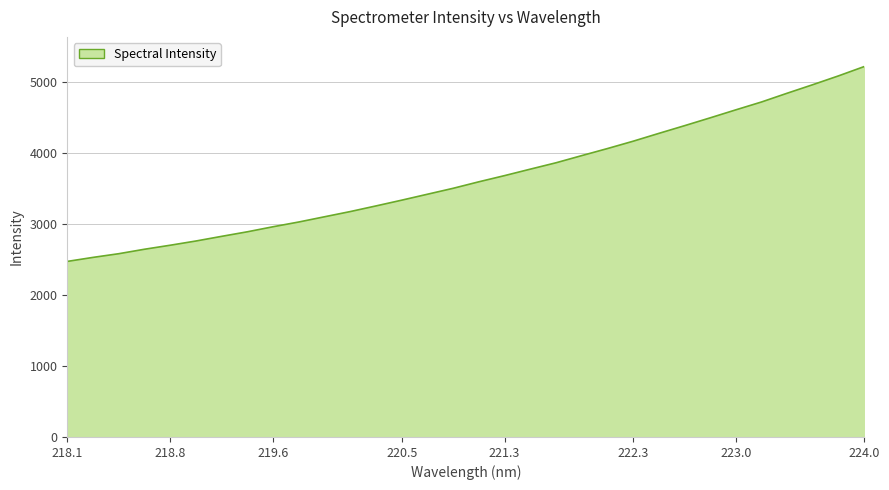

What is the difference between the maximum and minimum values?

2742.4